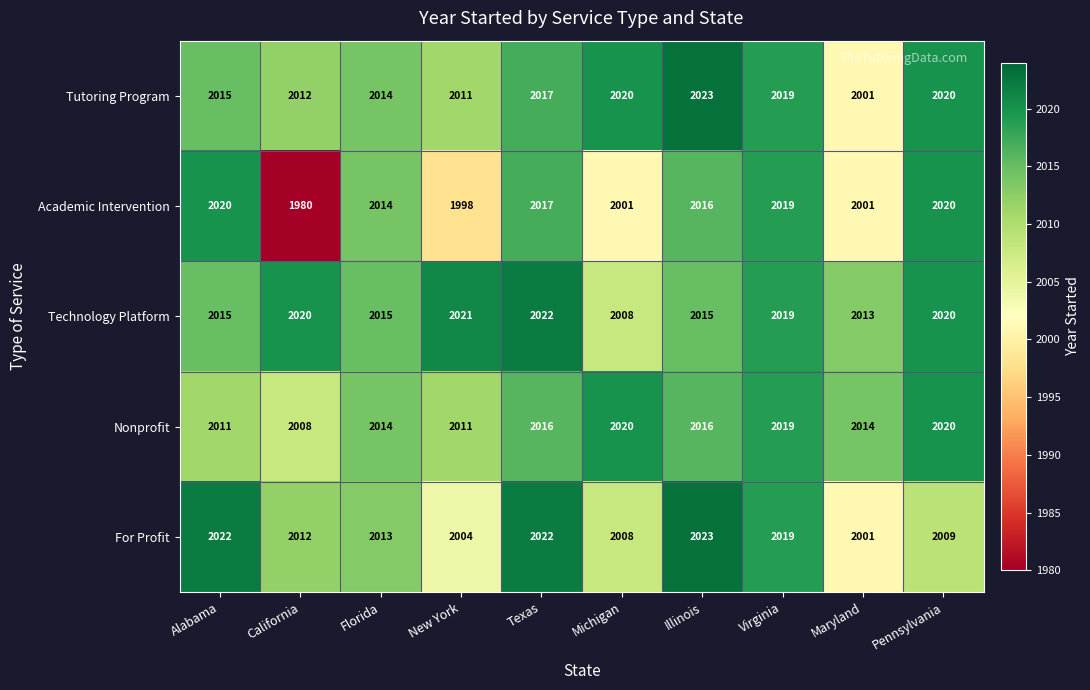

Count the number of data series in this chart.

5